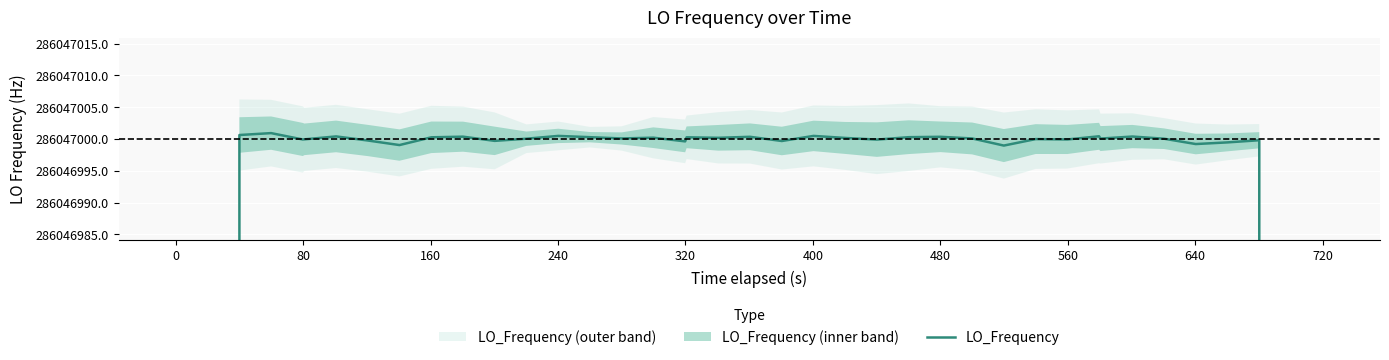

Reading right to left, transcribe all the data shown in this chart.

171628199.9	228837600.0	286046999.8	286046999.5	286046999.2	286047000.0	286047000.4	286047000.1	286047000.4	286046999.9	286047000.0	286046999.0	286047000.1	286047000.3	286047000.3	286046999.9	286047000.2	286047000.5	286046999.7	286047000.3	286047000.2	286047000.3	286046999.6	286047000.2	286047000.1	286047000.3	286047000.5	286047000.0	286046999.7	286047000.4	286047000.3	286046999.0	286046999.8	286047000.4	286046999.9	286046999.9	286047000.9	286047000.6	228837600.1	171628200.0